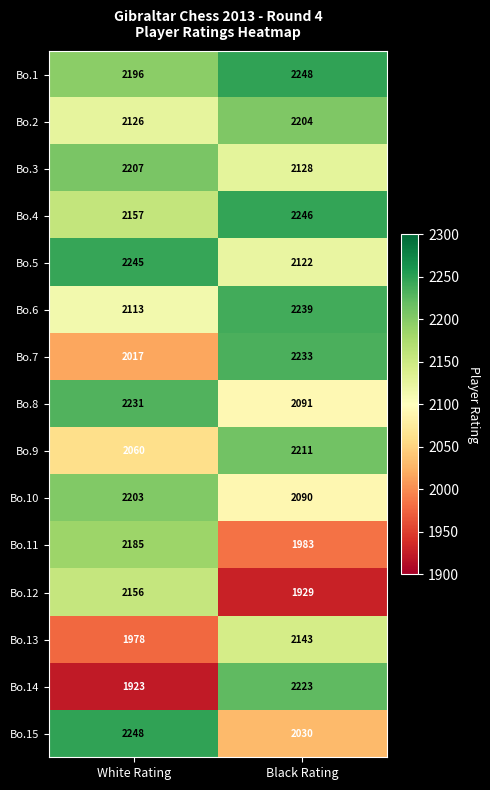

Is it true that Bo.10 equals 2090 at Black Rating?

True